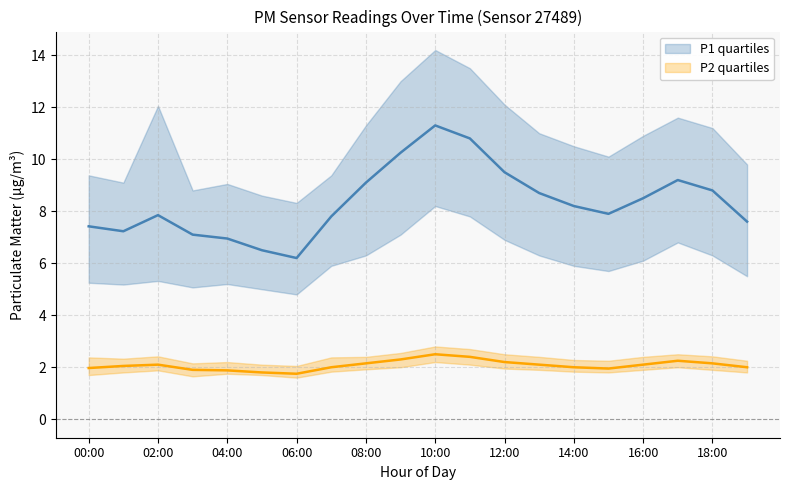

Which series has the widest spread of values?

P1_q3